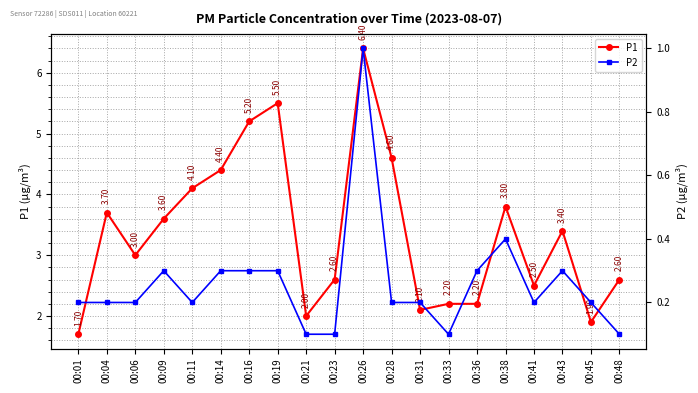

How many data points in P1 are above 3?

10